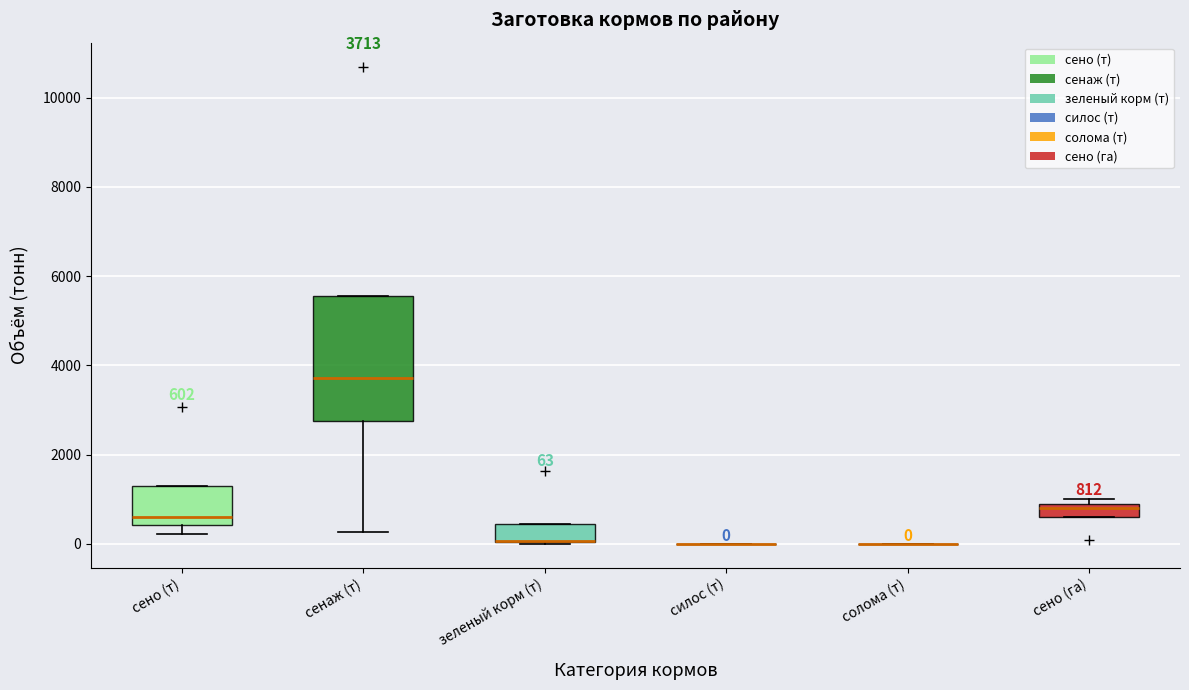

Which box is the tallest, from its lower edge to its upper edge?

сенаж (т)